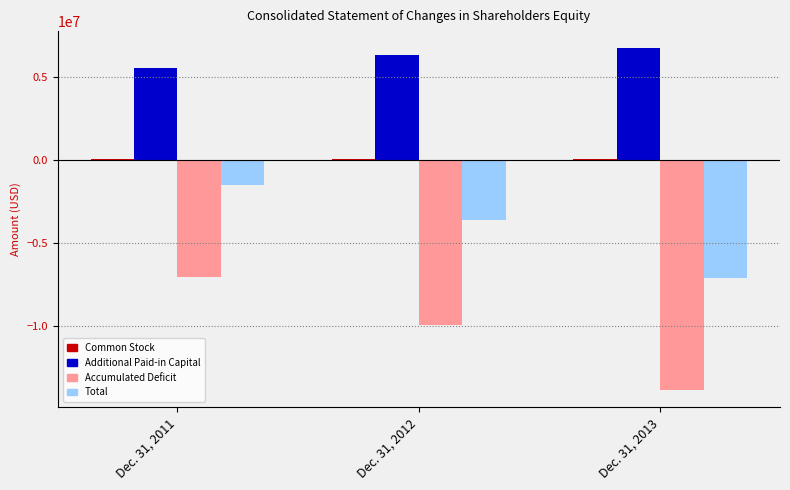

What is the sum of all Additional Paid-in Capital values?

18589462